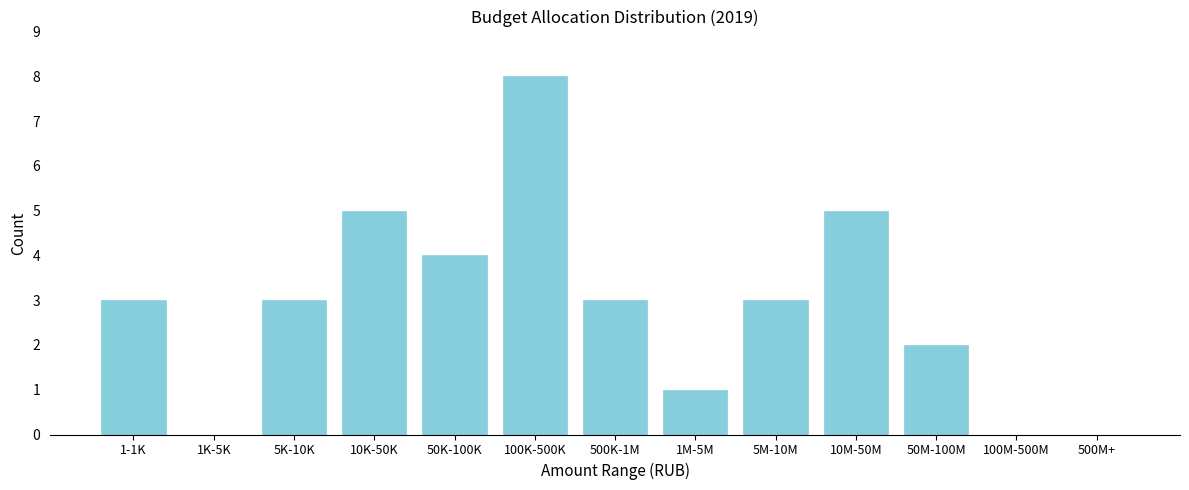

Reading left to right, transcribe all the data shown in this chart.

1-1K=3	1K-5K=0	5K-10K=3	10K-50K=5	50K-100K=4	100K-500K=8	500K-1M=3	1M-5M=1	5M-10M=3	10M-50M=5	50M-100M=2	100M-500M=0	500M+=0